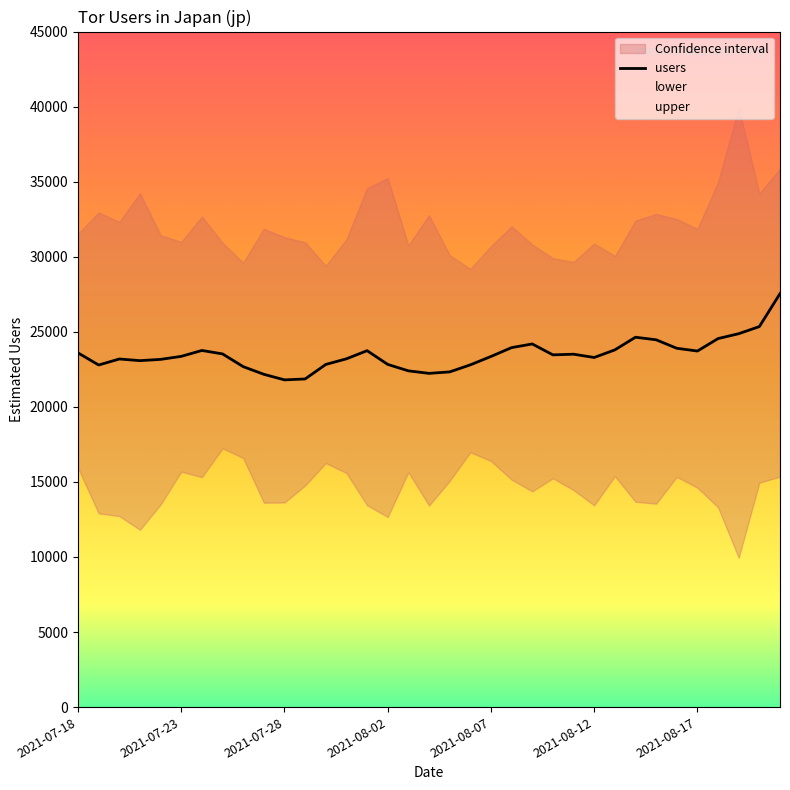

Reading left to right, list all the values displayed in this chart.

23594	22787	23188	23078	23162	23363	23756	23526	22678	22168	21797	21858	22825	23200	23742	22827	22399	22231	22328	22797	23355	23946	24189	23463	23507	23288	23794	24638	24467	23902	23718	24548	24873	25346	27541